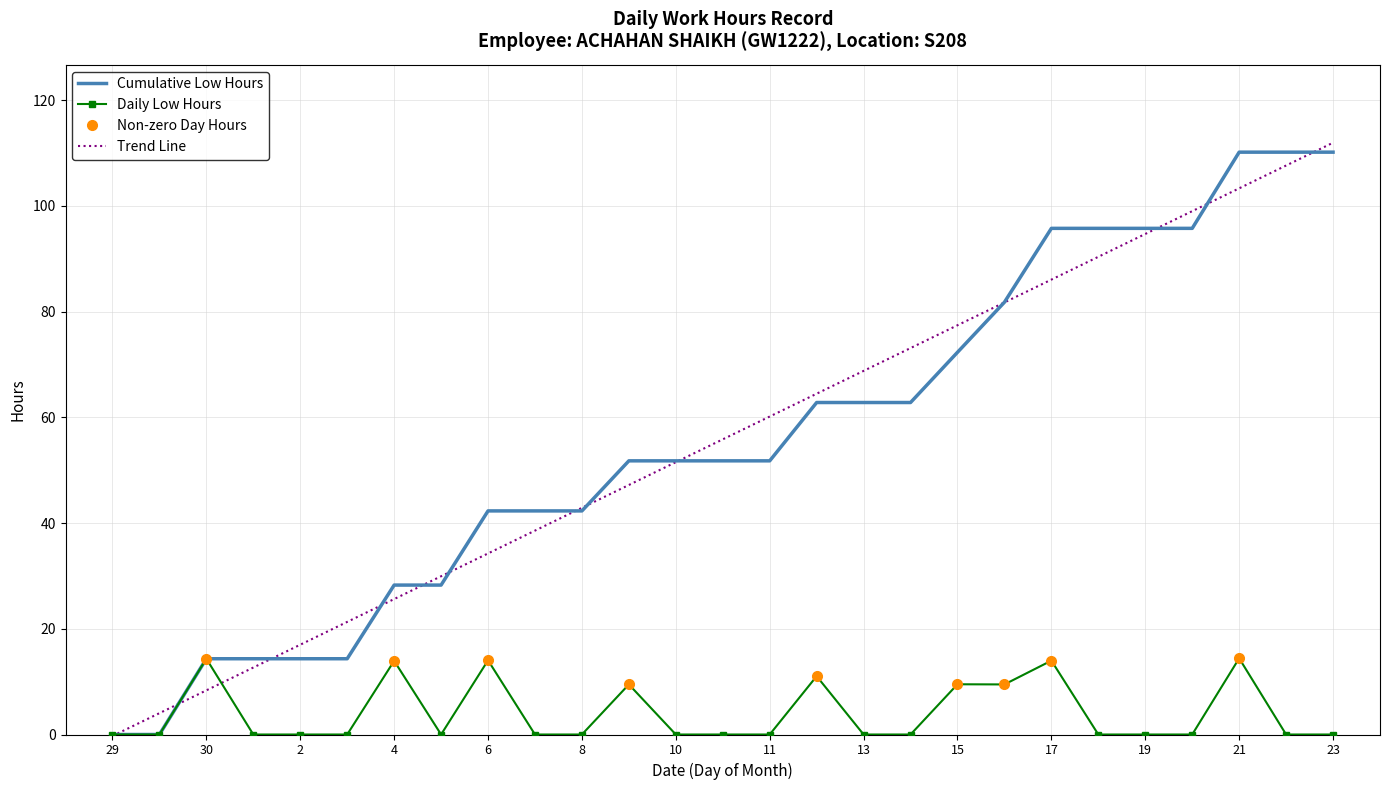

Is it true that Daily Low Hours equals 0.0 at 13?

True